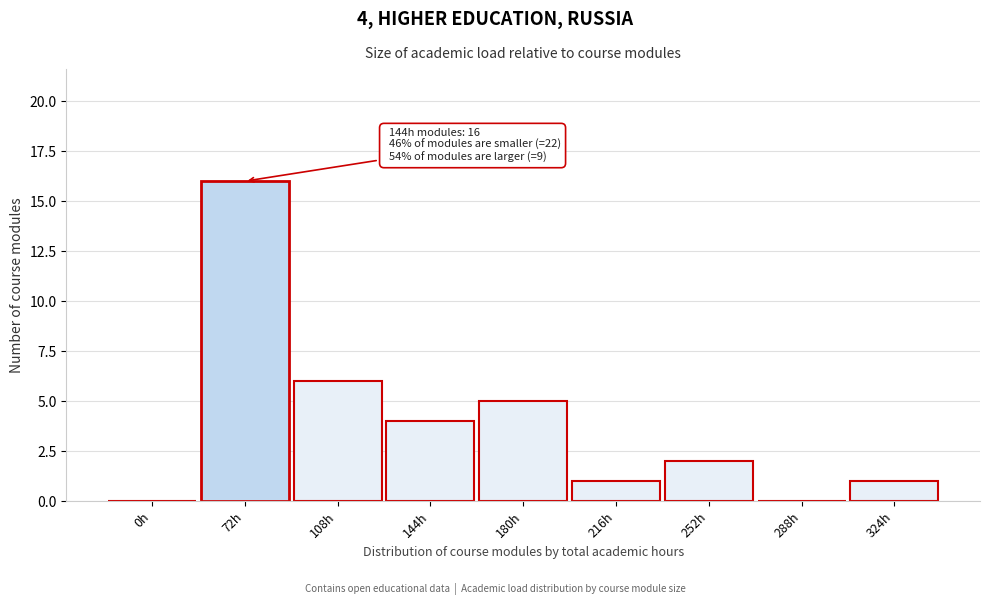

Reading left to right, transcribe all the data shown in this chart.

0h=0	72h=16	108h=6	144h=4	180h=5	216h=1	252h=2	288h=0	324h=1